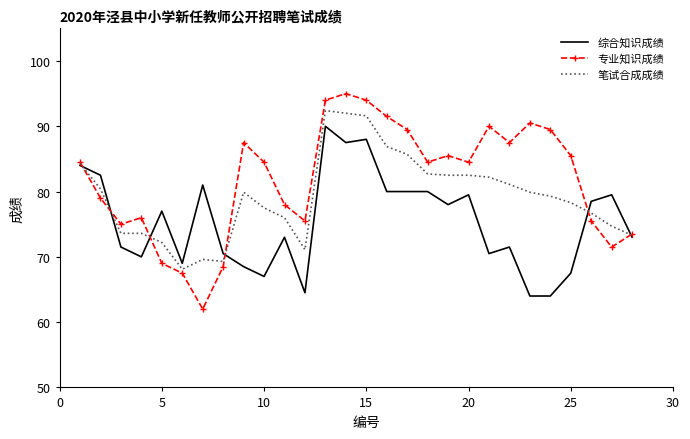

Which series has the largest total across all categories?

专业知识成绩